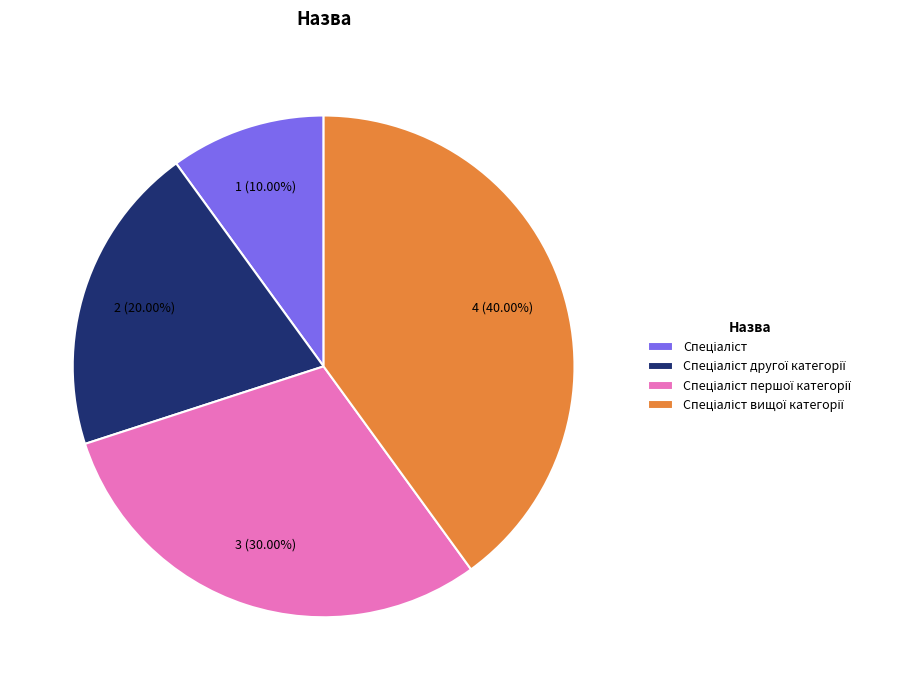

Is there a majority slice in this chart?

No